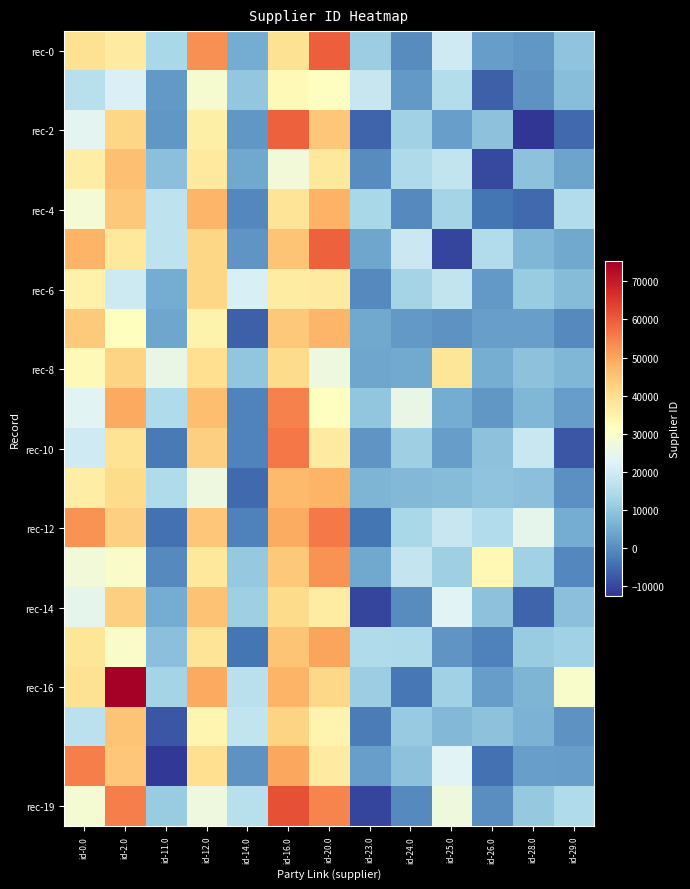

What is the spread (max minus min) of values at id-12.0?

26698.9